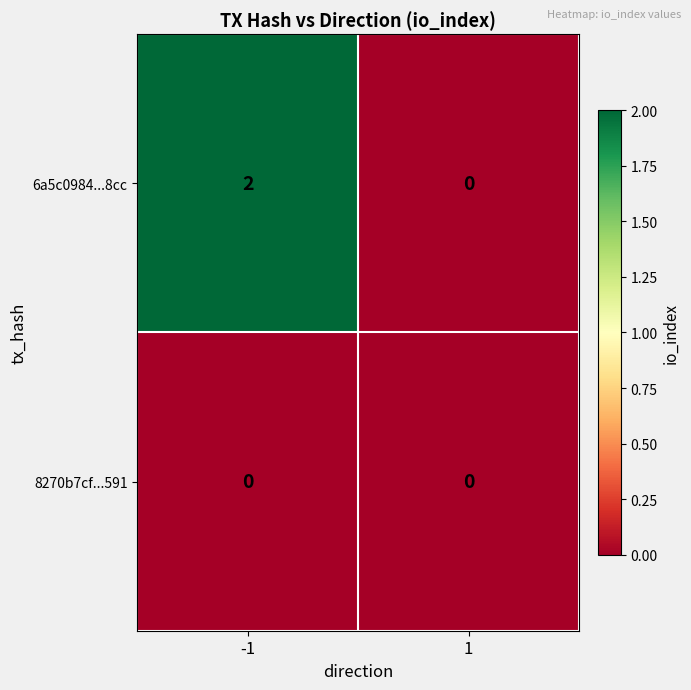

List the series in order of their peak value, lowest first.

8270b7cf...591, 6a5c0984...8cc